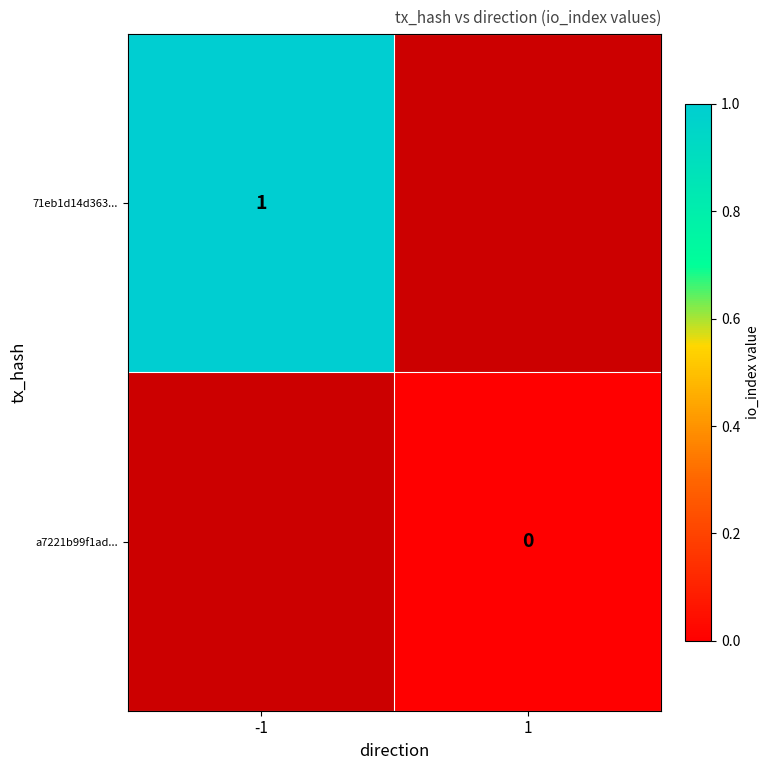

Between -1 and 1, which is larger?

1